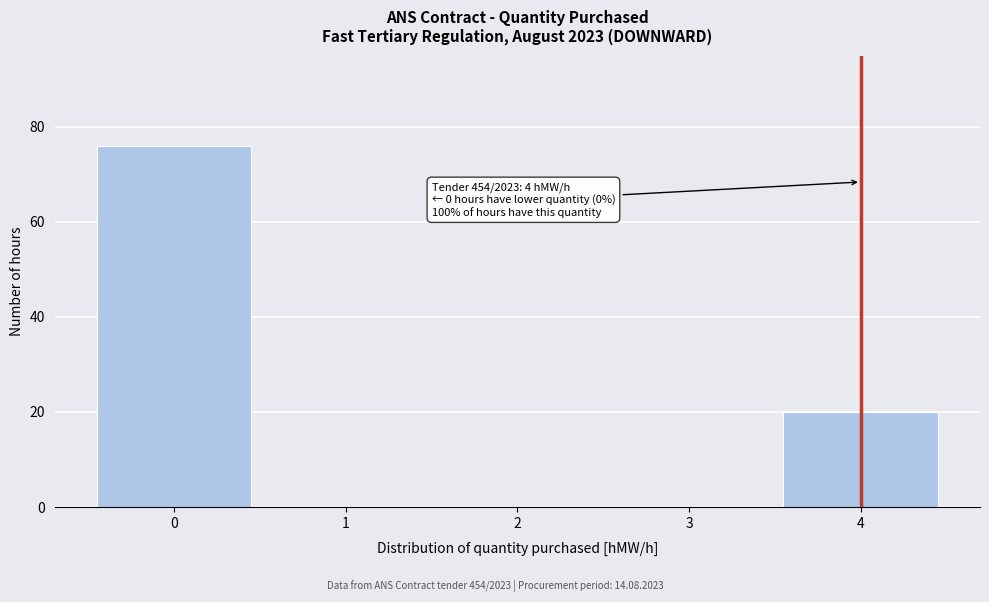

Over which range of the x-axis is the bar tallest?

-0.5 to 0.5